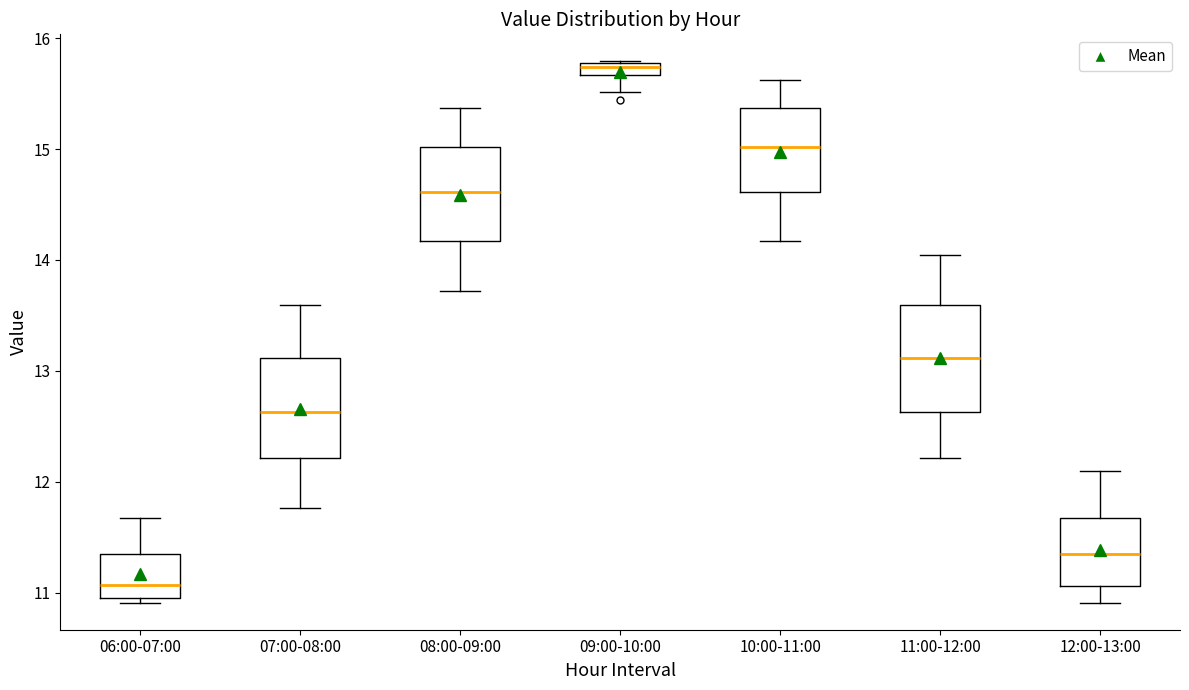

Which box has the highest median line?

09:00-10:00